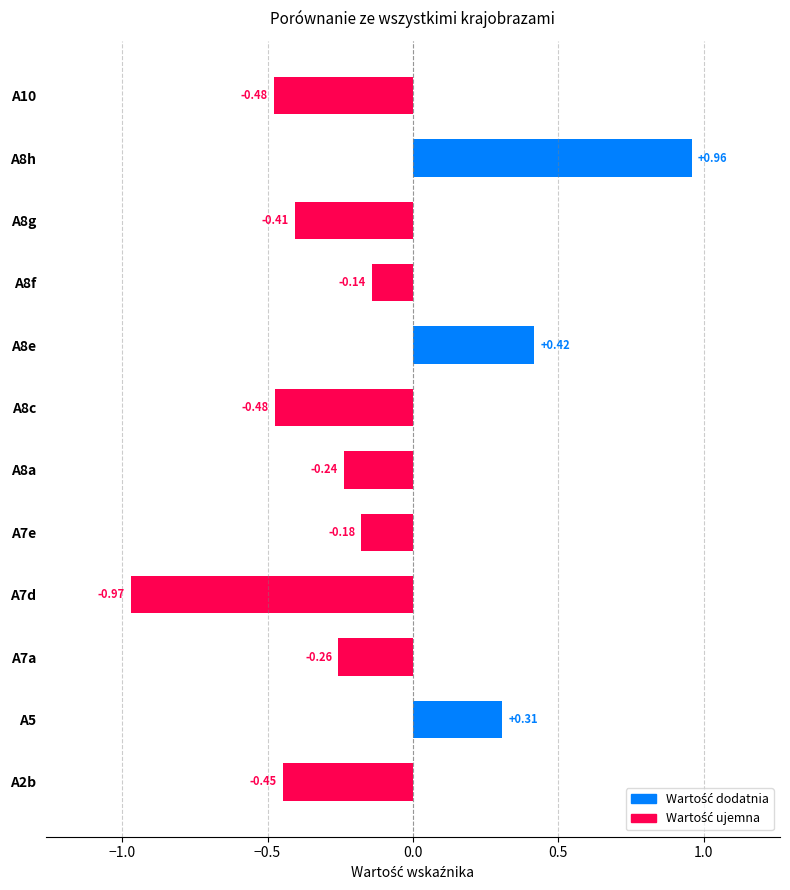

What is the difference between the second highest and second lowest values?

0.9